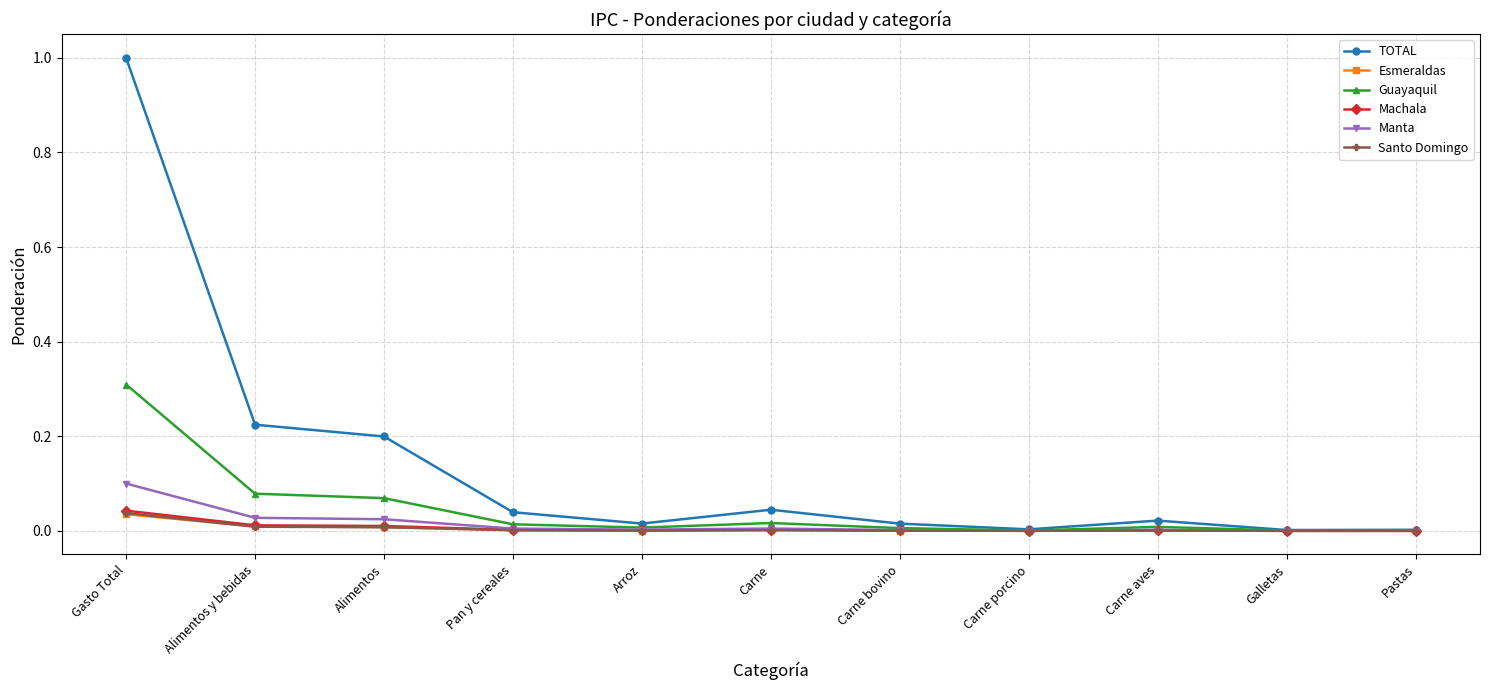

What is the label of the 3rd point from the right?

Carne aves